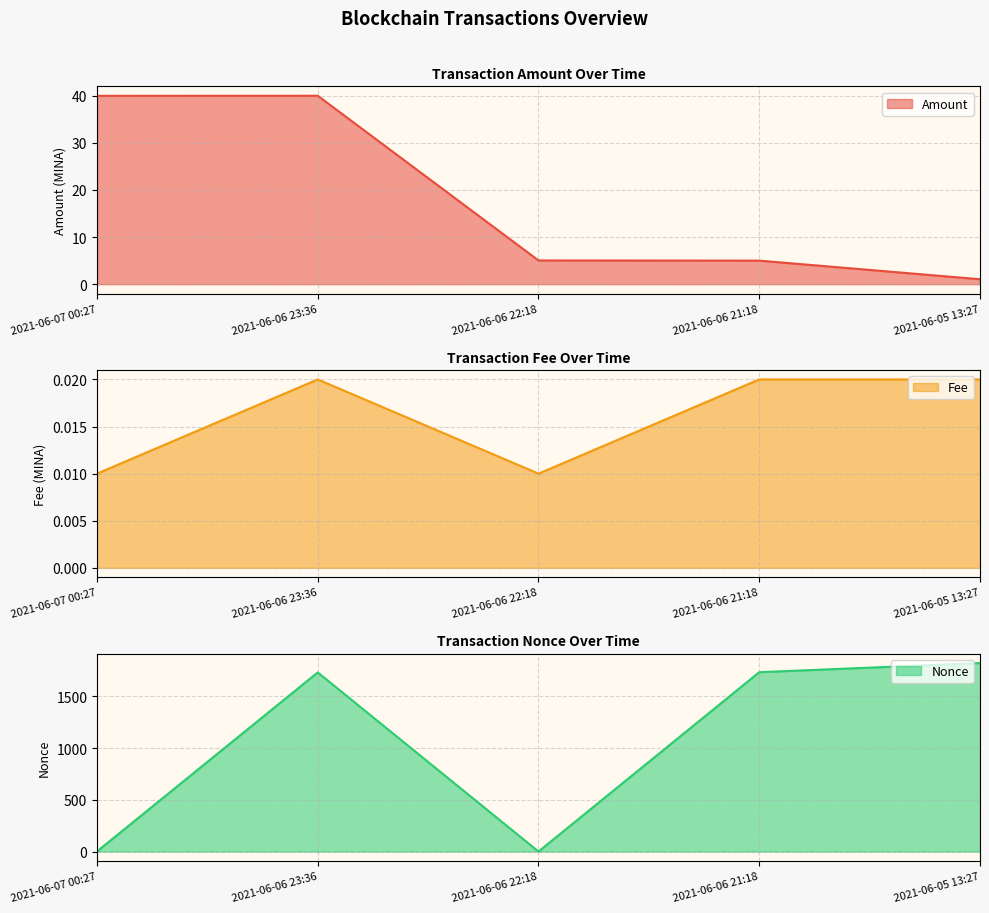

How many lines are shown in the chart?

3